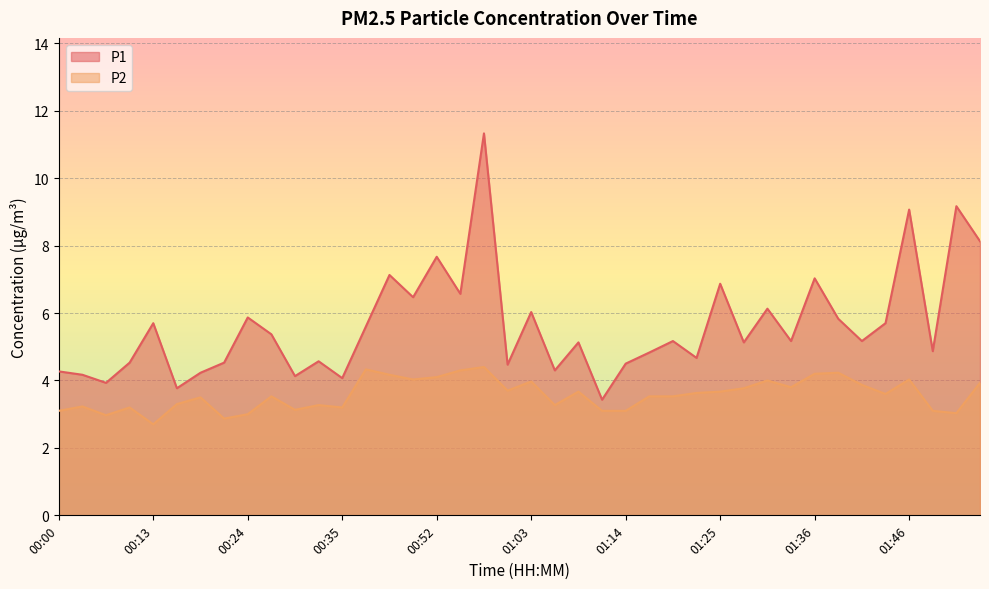

Is it true that P1 equals 1.9 at 01:33?

False